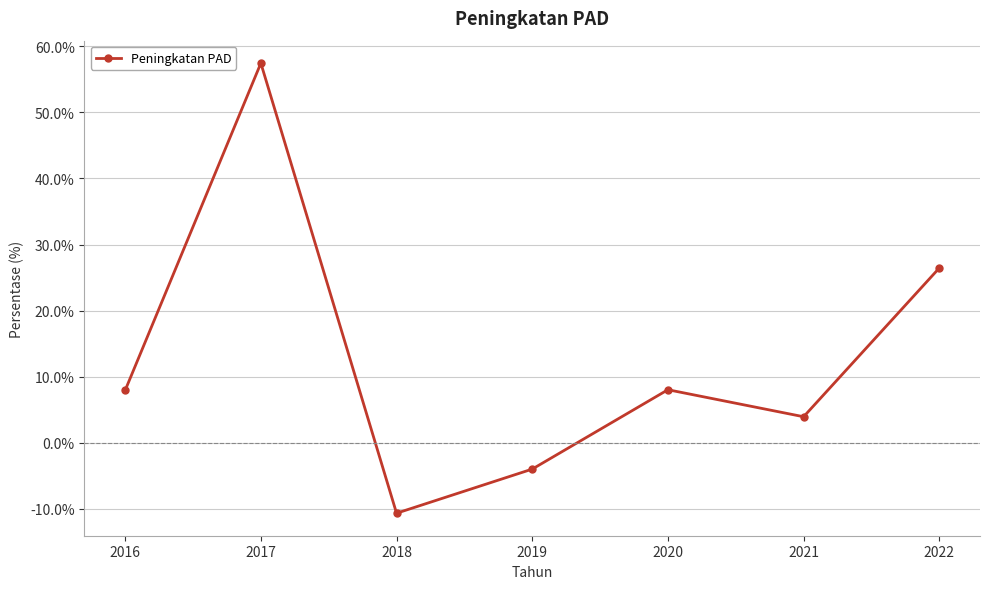

The value at 2019 is -4.0. True or false?

True